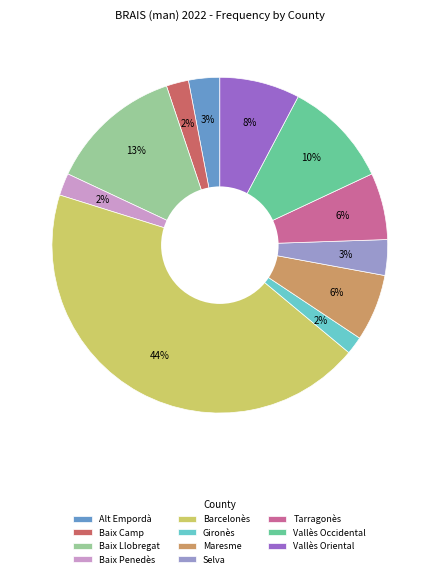

Is the sum of Barcelonès and Baix Camp greater than half?

No